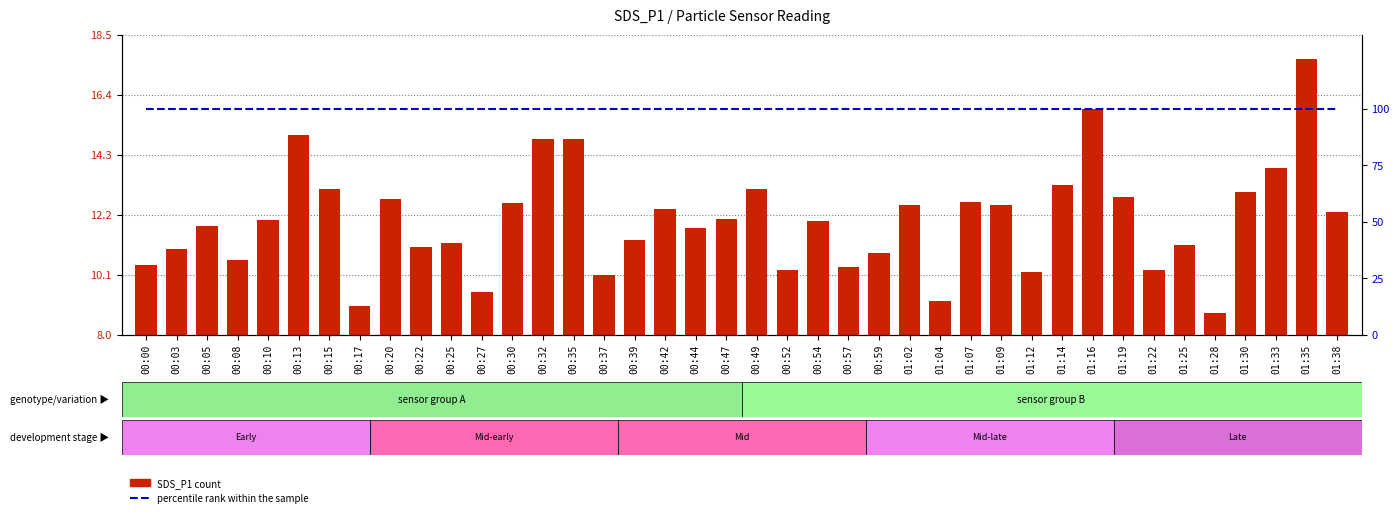

At 00:39, list the series in order from largest to smallest.

percentile rank within the sample, SDS_P1